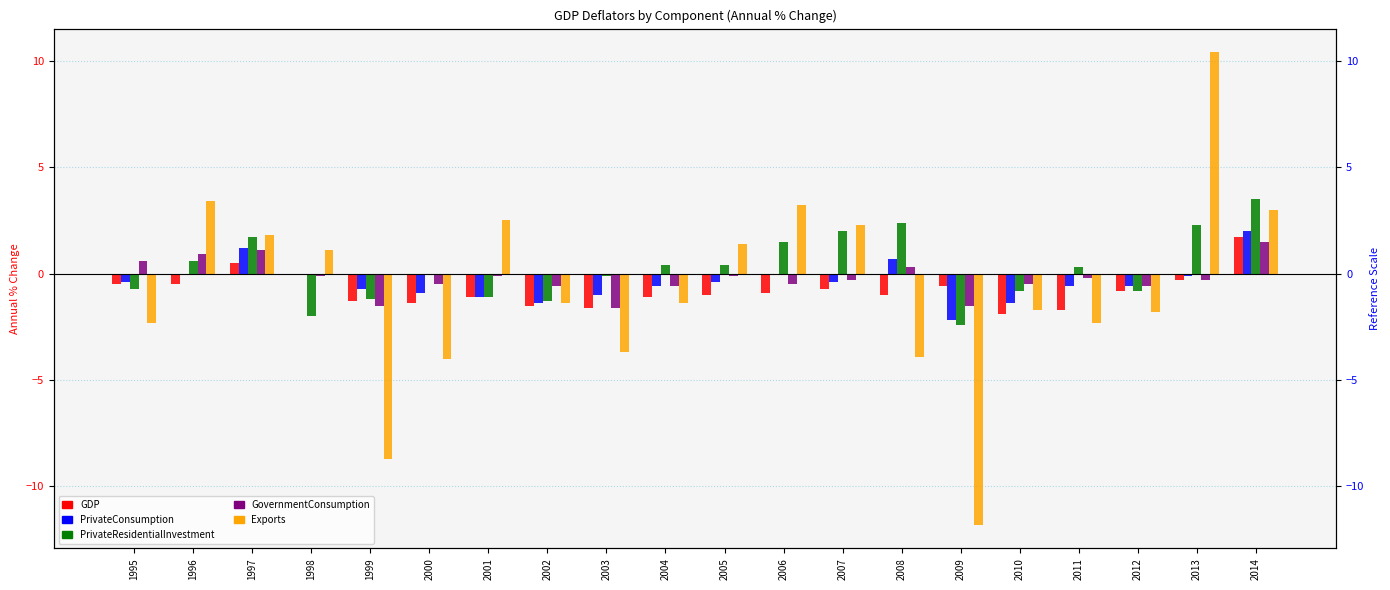

What value does the GovernmentConsumption series have at 2006?

-0.5